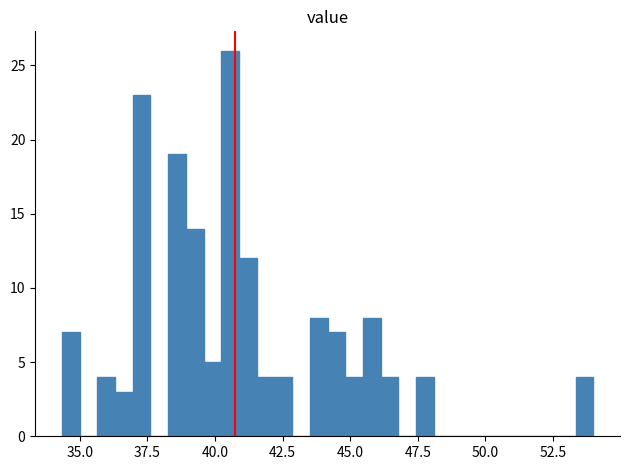

Around what value on the x-axis is the tallest bar? Give the approximate position of its centre, as read against the axis.

40.5